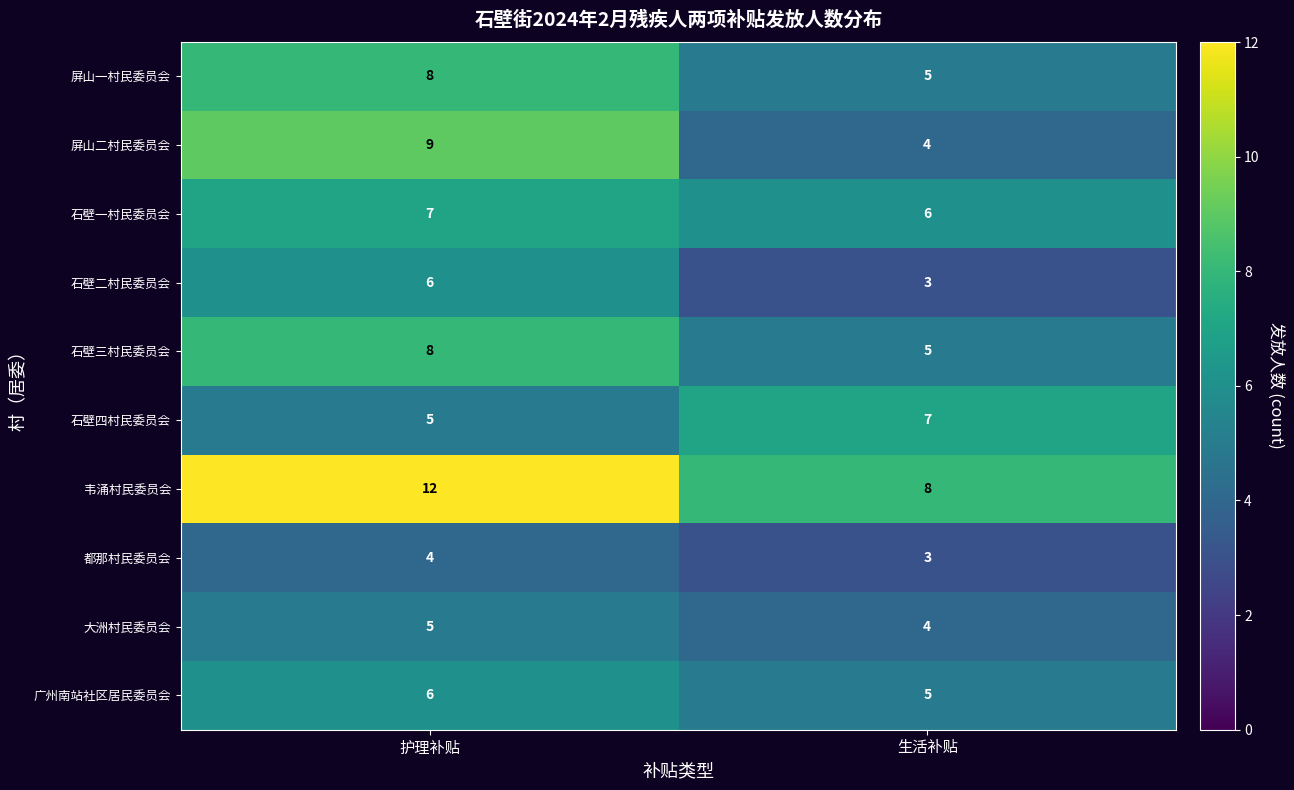

What is the total value across all series at 护理补贴?

70